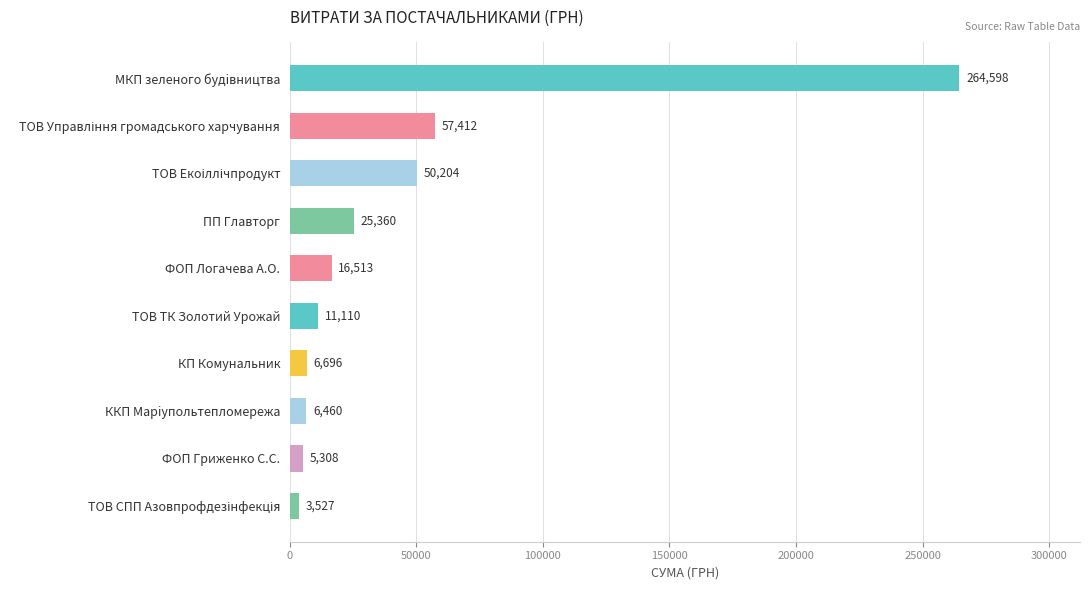

What value does the data have at ФОП Логачева А.О.?

16513.0